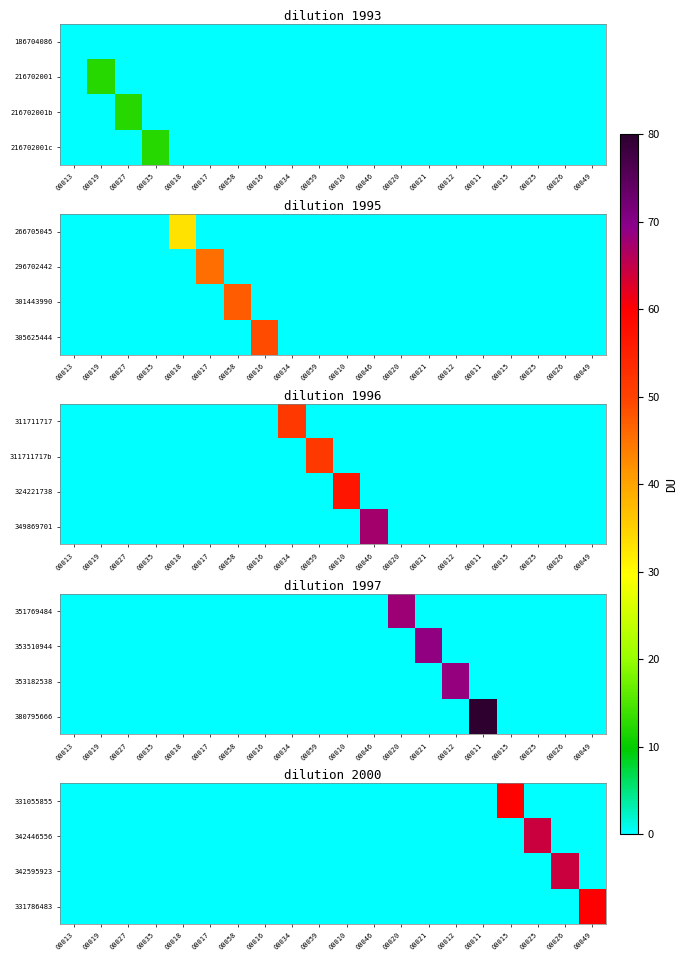

Is it true that 331786483 equals -40.3 at 00046?

False